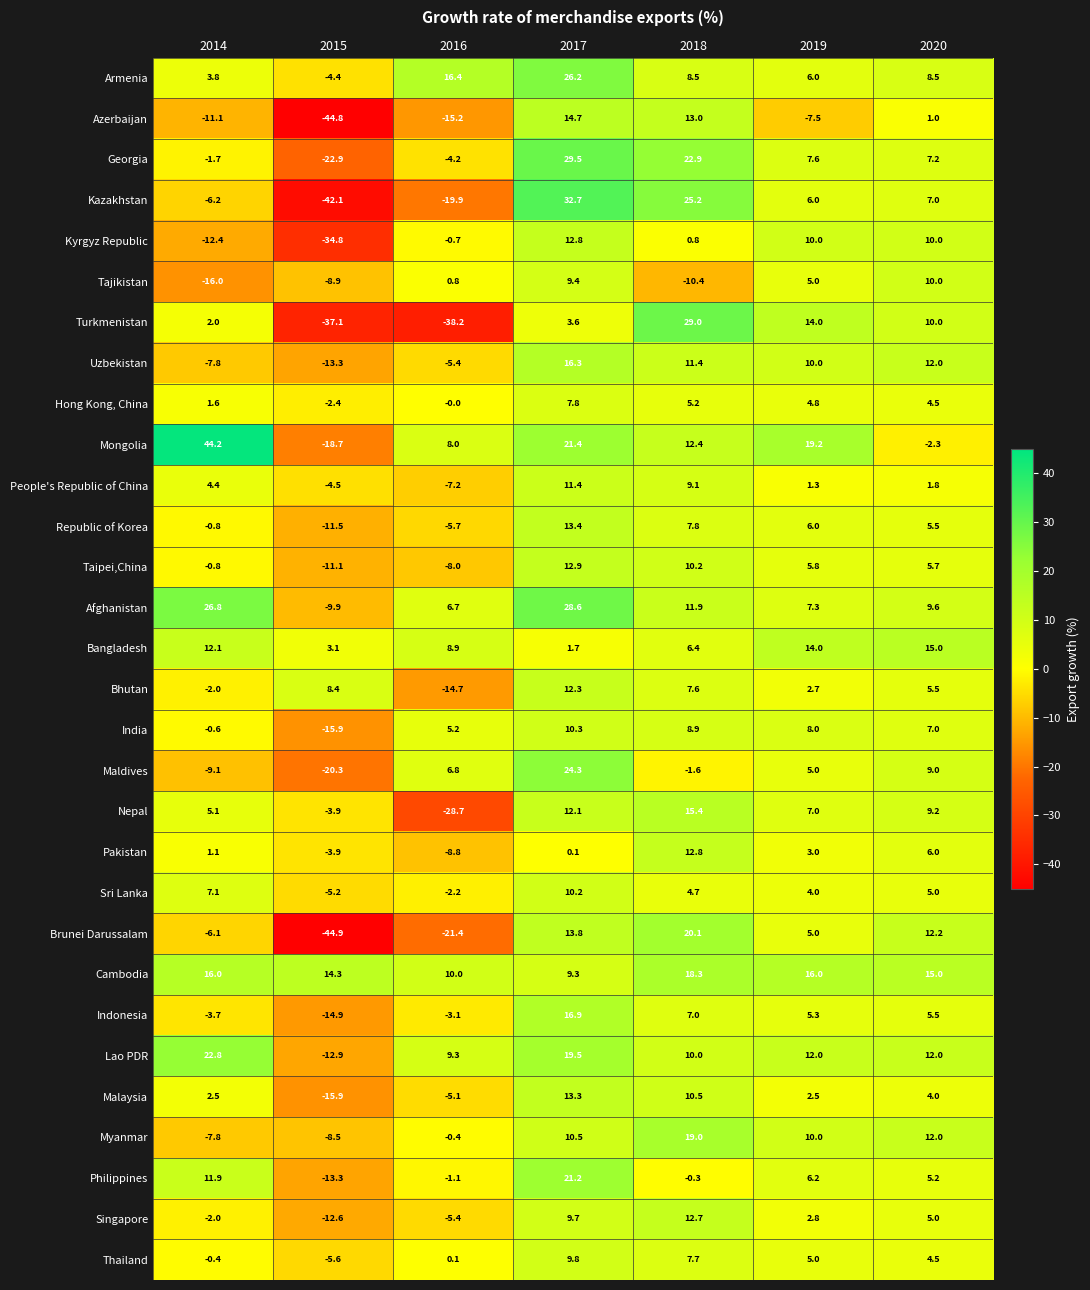

Which category has the lowest value across all series?

2015